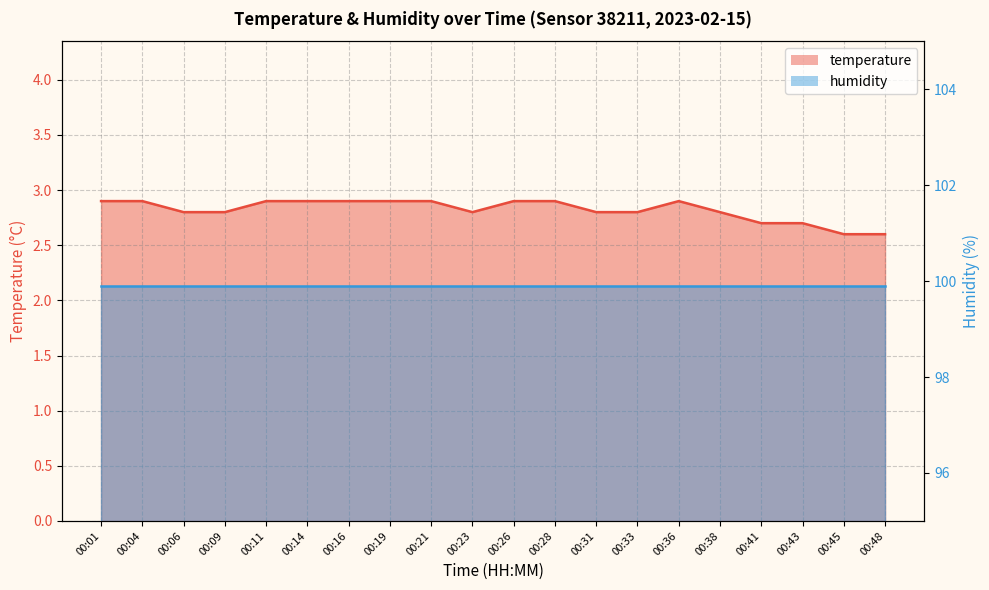

True or false: temperature (line) has a value of 2.9 at 00:04.

True